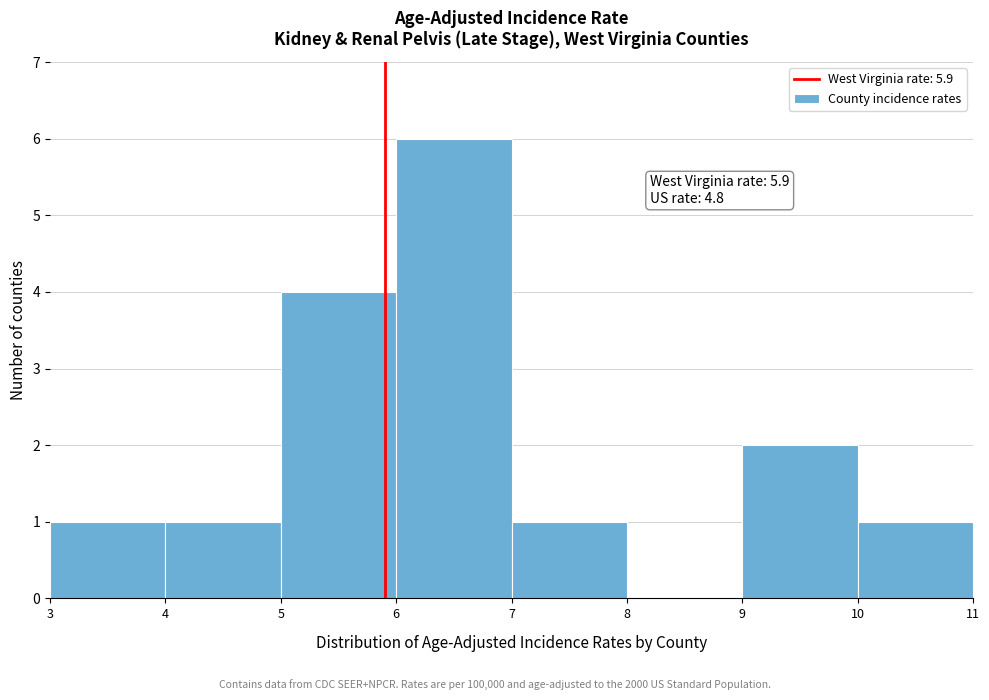

Which range on the x-axis has the tallest bar?

6 to 7